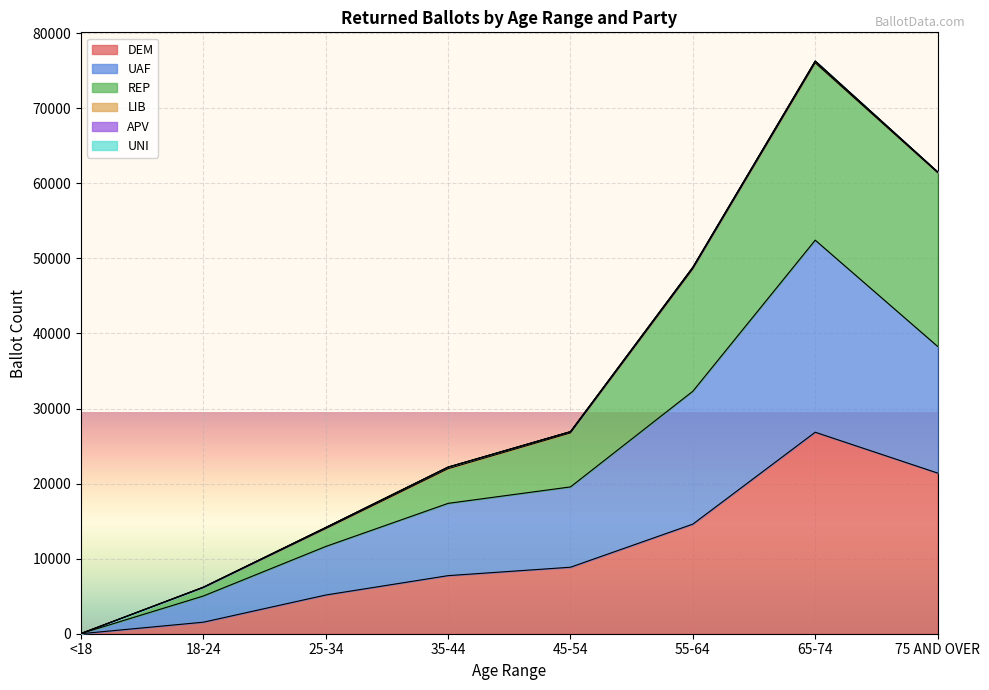

What is the difference between the maximum and minimum values in the DEM series?

26839